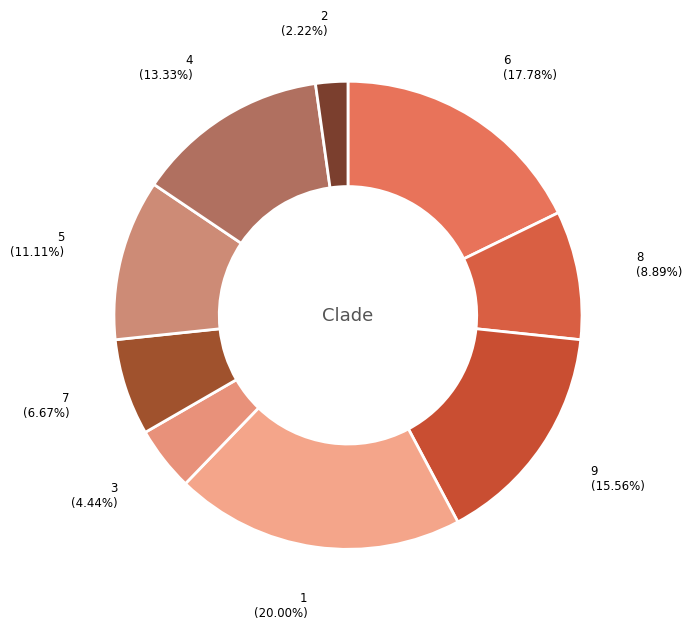

Which category has the smallest portion of the pie?

2